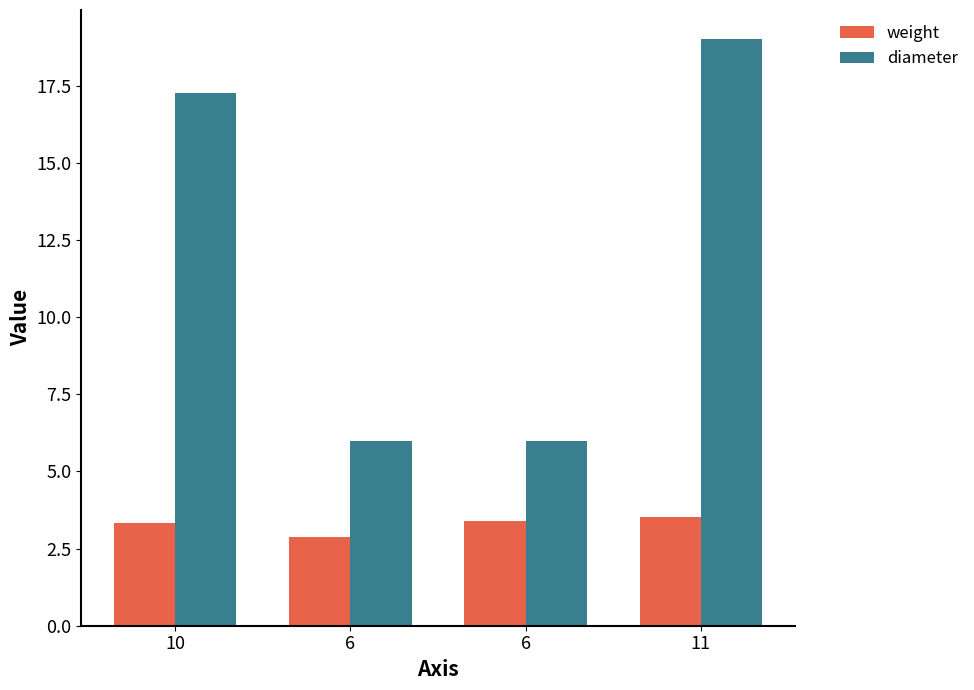

What is the difference between the maximum and second lowest values in the weight series?

0.2